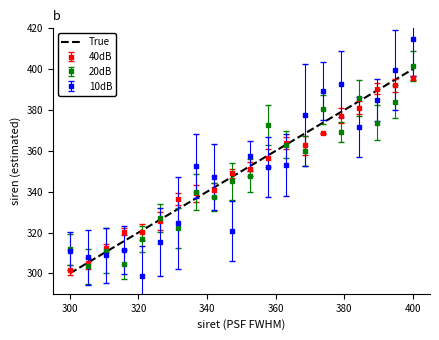

Which series has the largest range (max minus min)?

10dB